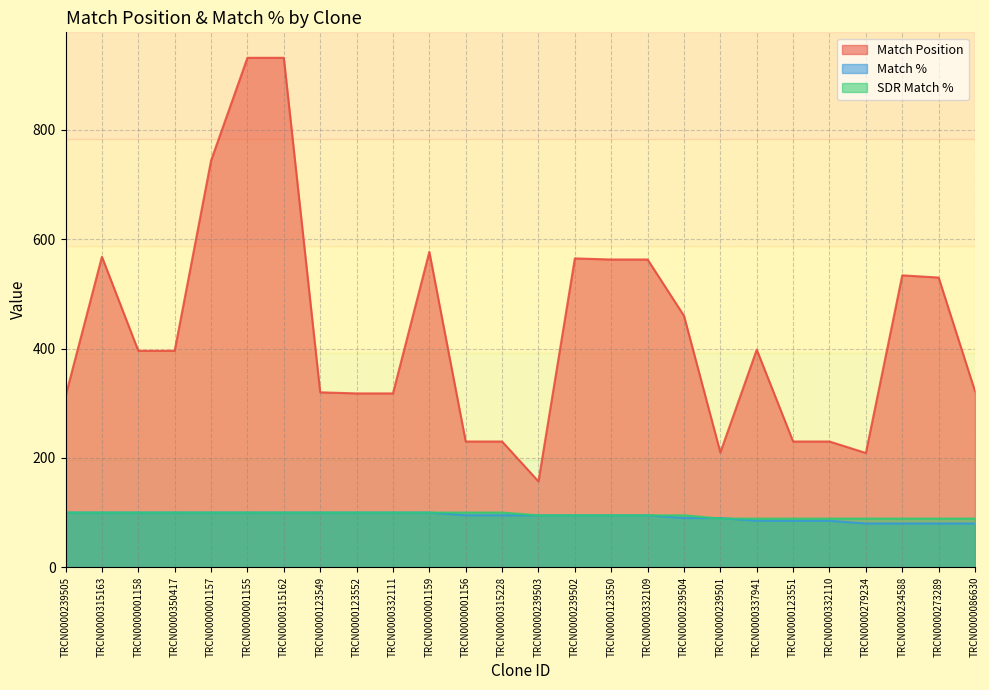

Which has a higher value, TRCN0000315228 or TRCN0000279234?

TRCN0000315228